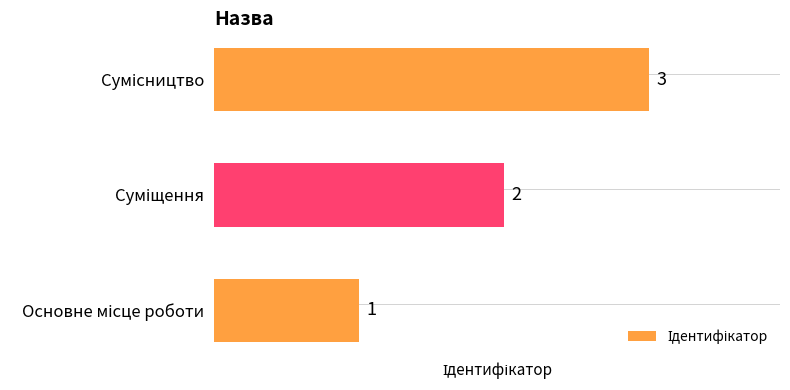

What is the greatest value displayed?

3